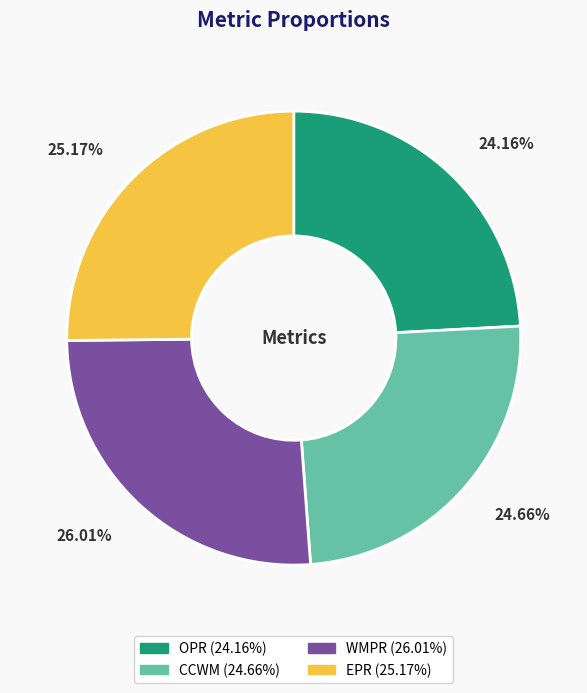

To the nearest percent, what percentage of the pie is CCWM?

25%